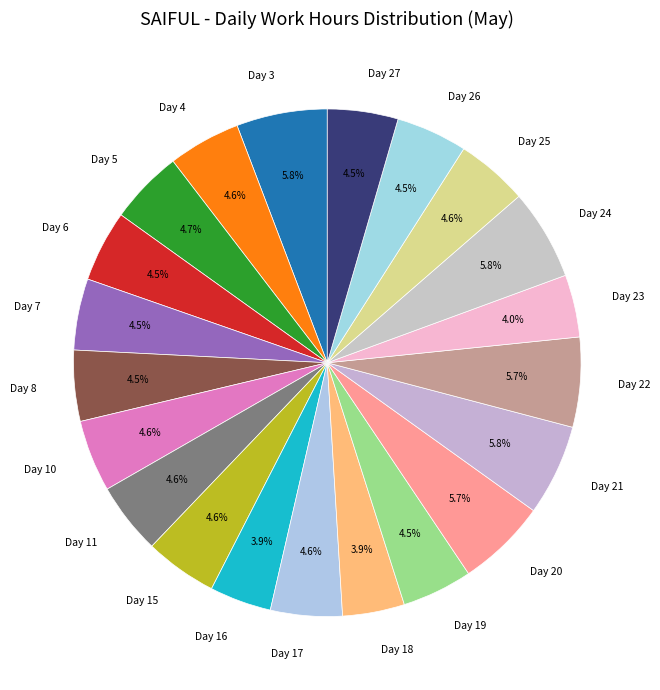

To the nearest percent, what percentage of the pie is Day 16?

4%